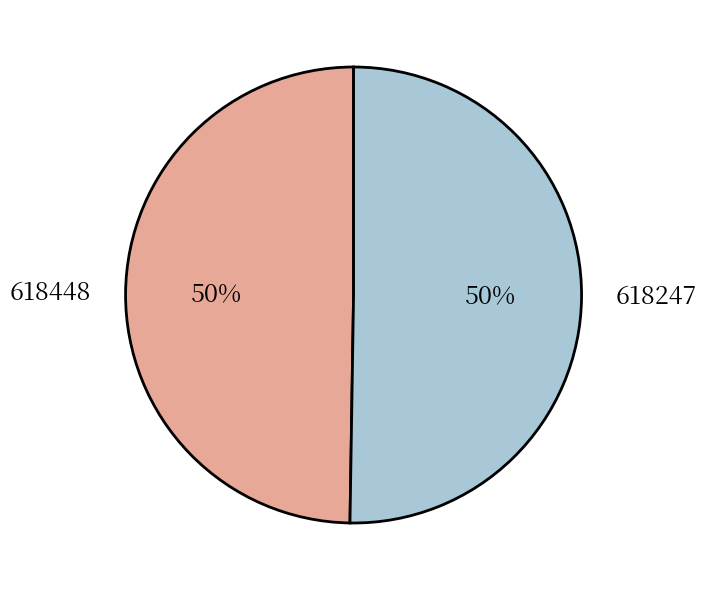

Is the sum of 618448 and 618247 greater than half?

Yes